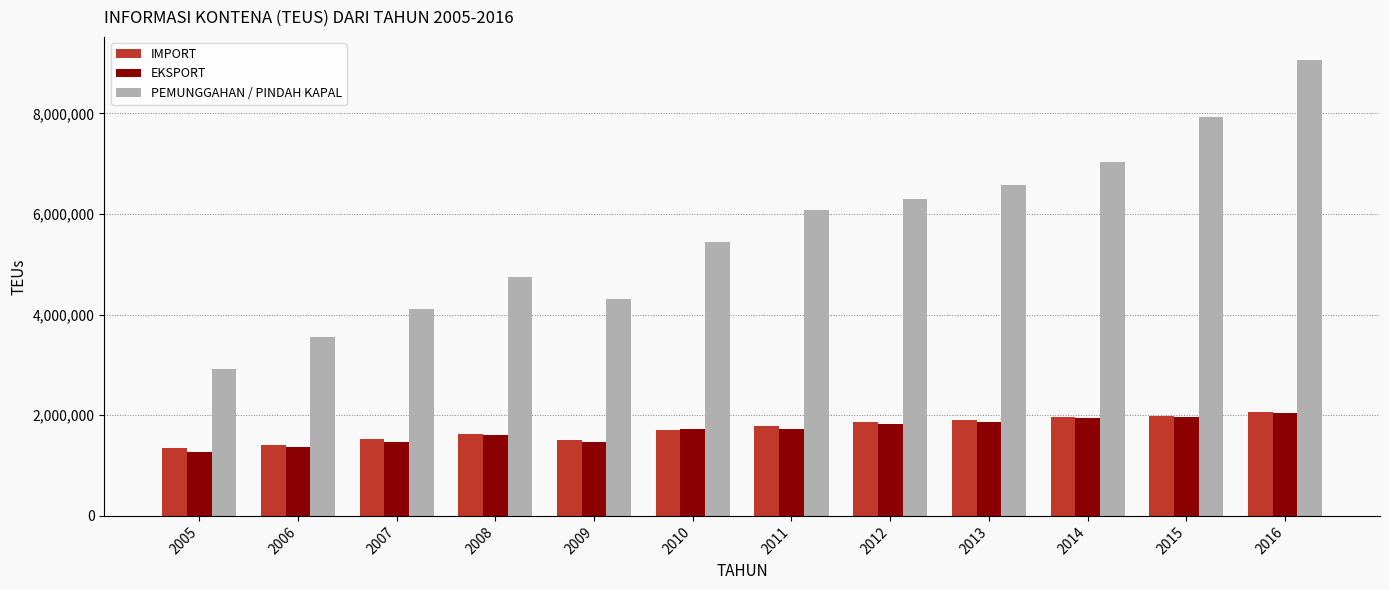

The value of EKSPORT at 2016 is 748382. True or false?

False